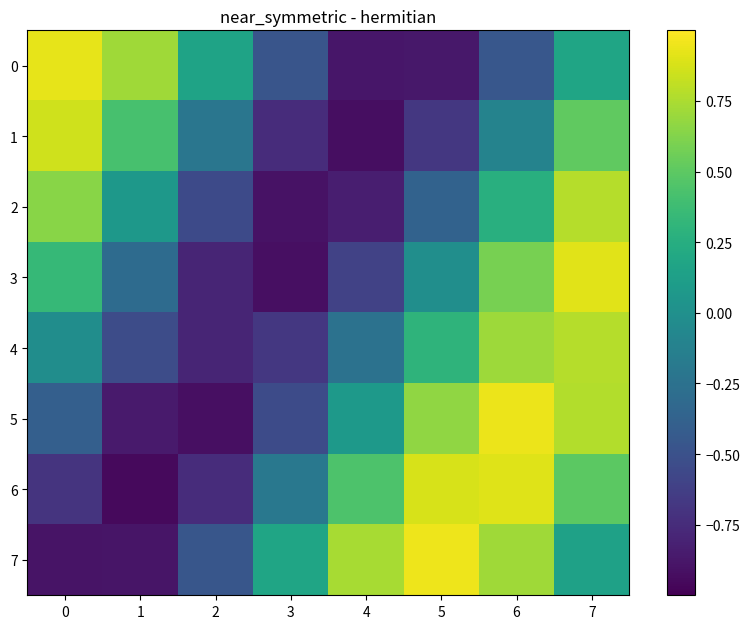

What is the difference between the maximum and minimum values in the 5 series?

1.9